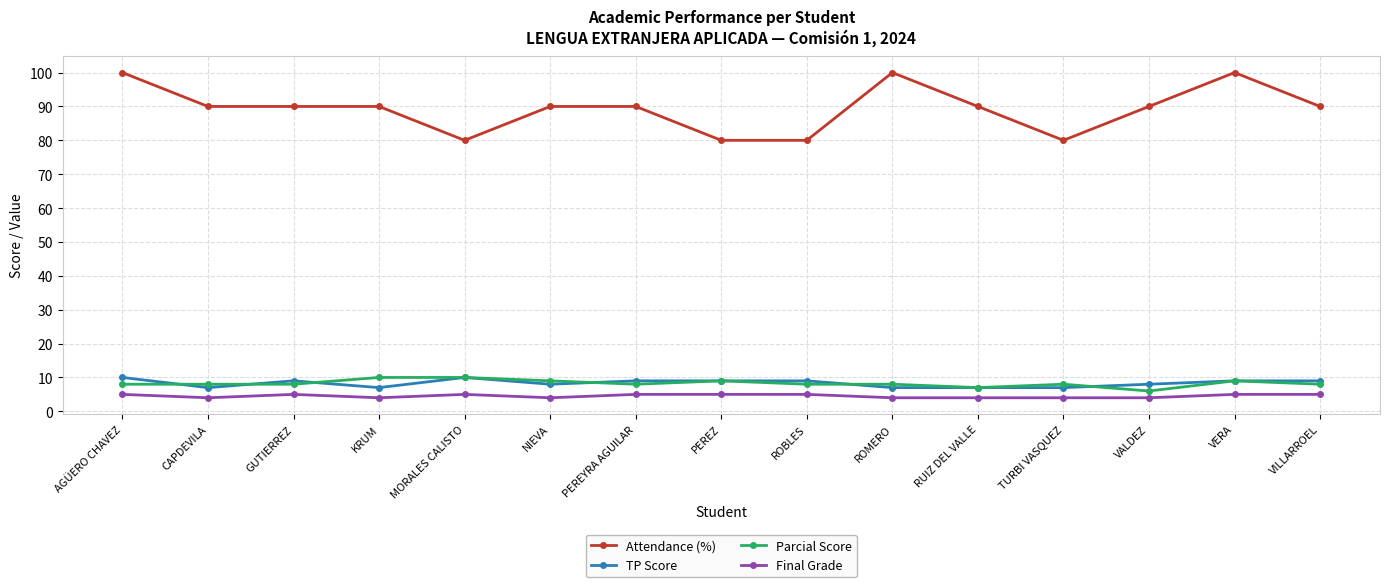

Reading left to right, what are all the values shown in this chart?

Attendance (%): AGÜERO CHAVEZ=100	CAPDEVILA=90	GUTIERREZ=90	KRUM=90	MORALES CALISTO=80	NIEVA=90	PEREYRA AGUILAR=90	PEREZ=80	ROBLES=80	ROMERO=100	RUIZ DEL VALLE=90	TURBI VASQUEZ=80	VALDEZ=90	VERA=100	VILLARROEL=90
TP Score: AGÜERO CHAVEZ=10	CAPDEVILA=7	GUTIERREZ=9	KRUM=7	MORALES CALISTO=10	NIEVA=8	PEREYRA AGUILAR=9	PEREZ=9	ROBLES=9	ROMERO=7	RUIZ DEL VALLE=7	TURBI VASQUEZ=7	VALDEZ=8	VERA=9	VILLARROEL=9
Parcial Score: AGÜERO CHAVEZ=8	CAPDEVILA=8	GUTIERREZ=8	KRUM=10	MORALES CALISTO=10	NIEVA=9	PEREYRA AGUILAR=8	PEREZ=9	ROBLES=8	ROMERO=8	RUIZ DEL VALLE=7	TURBI VASQUEZ=8	VALDEZ=6	VERA=9	VILLARROEL=8
Final Grade: AGÜERO CHAVEZ=5	CAPDEVILA=4	GUTIERREZ=5	KRUM=4	MORALES CALISTO=5	NIEVA=4	PEREYRA AGUILAR=5	PEREZ=5	ROBLES=5	ROMERO=4	RUIZ DEL VALLE=4	TURBI VASQUEZ=4	VALDEZ=4	VERA=5	VILLARROEL=5